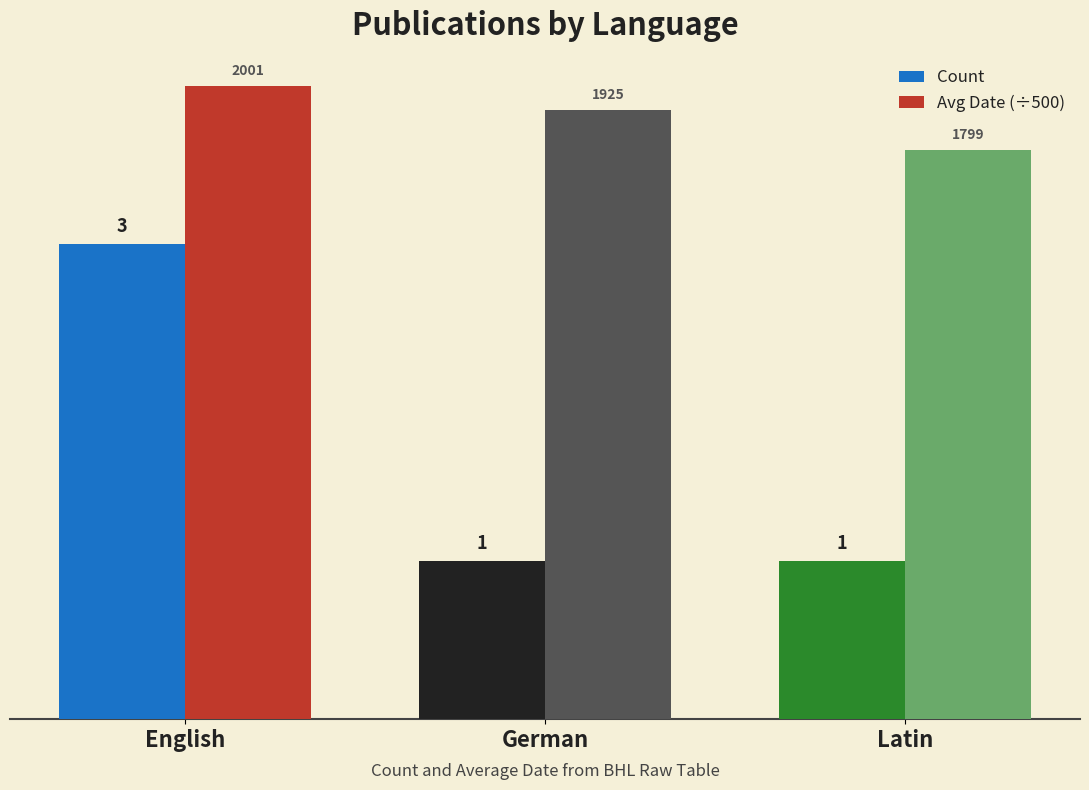

What is the average value of the Count series?

1.7